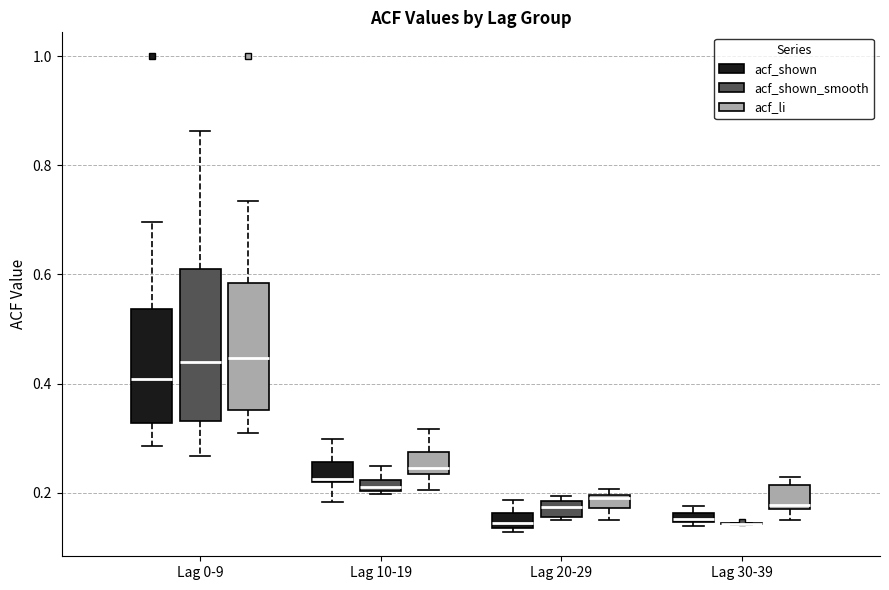

Which box is the tallest, from its lower edge to its upper edge?

Lag 0-9 (acf_shown_smooth)